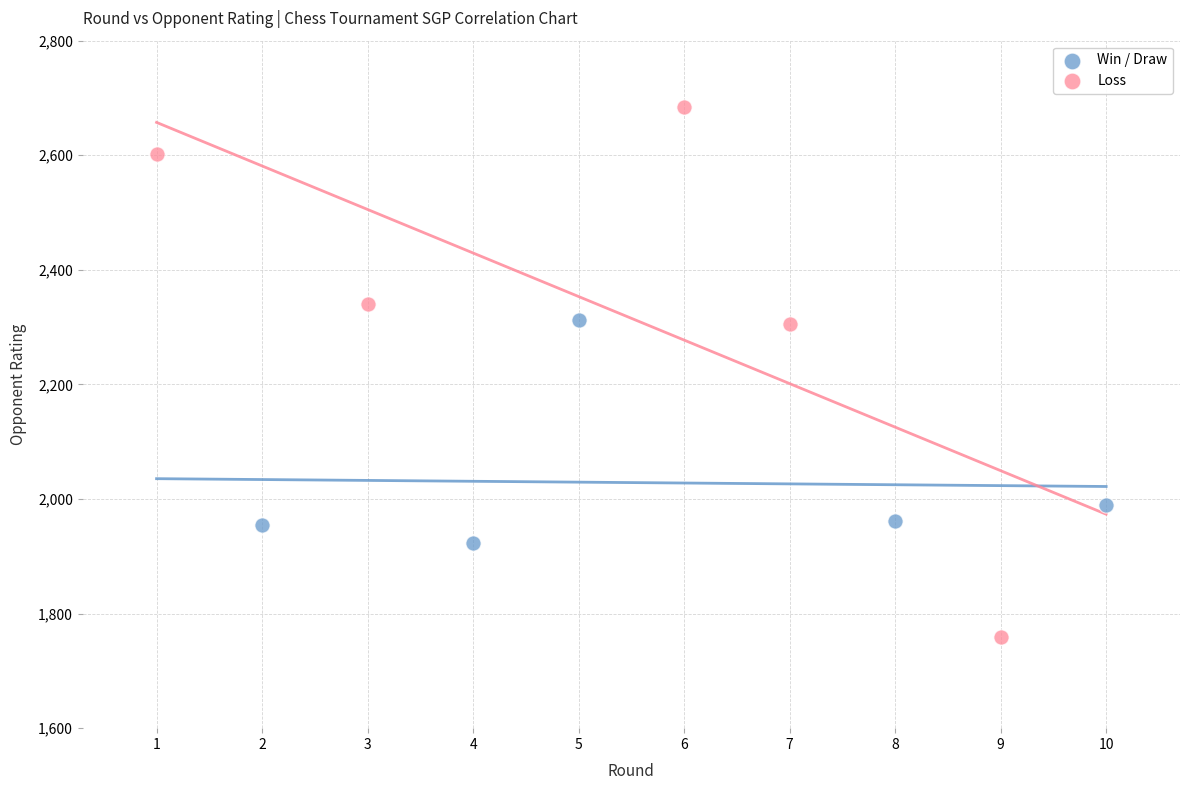

Which series has the widest spread of Y values?

Loss